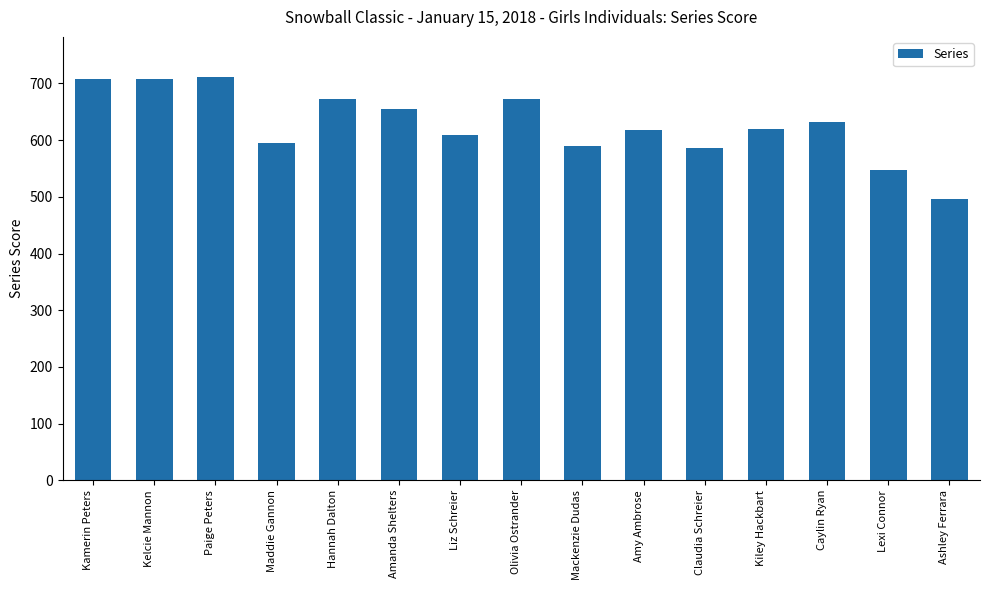

What value does the data have at Claudia Schreier, to the nearest 5?

585